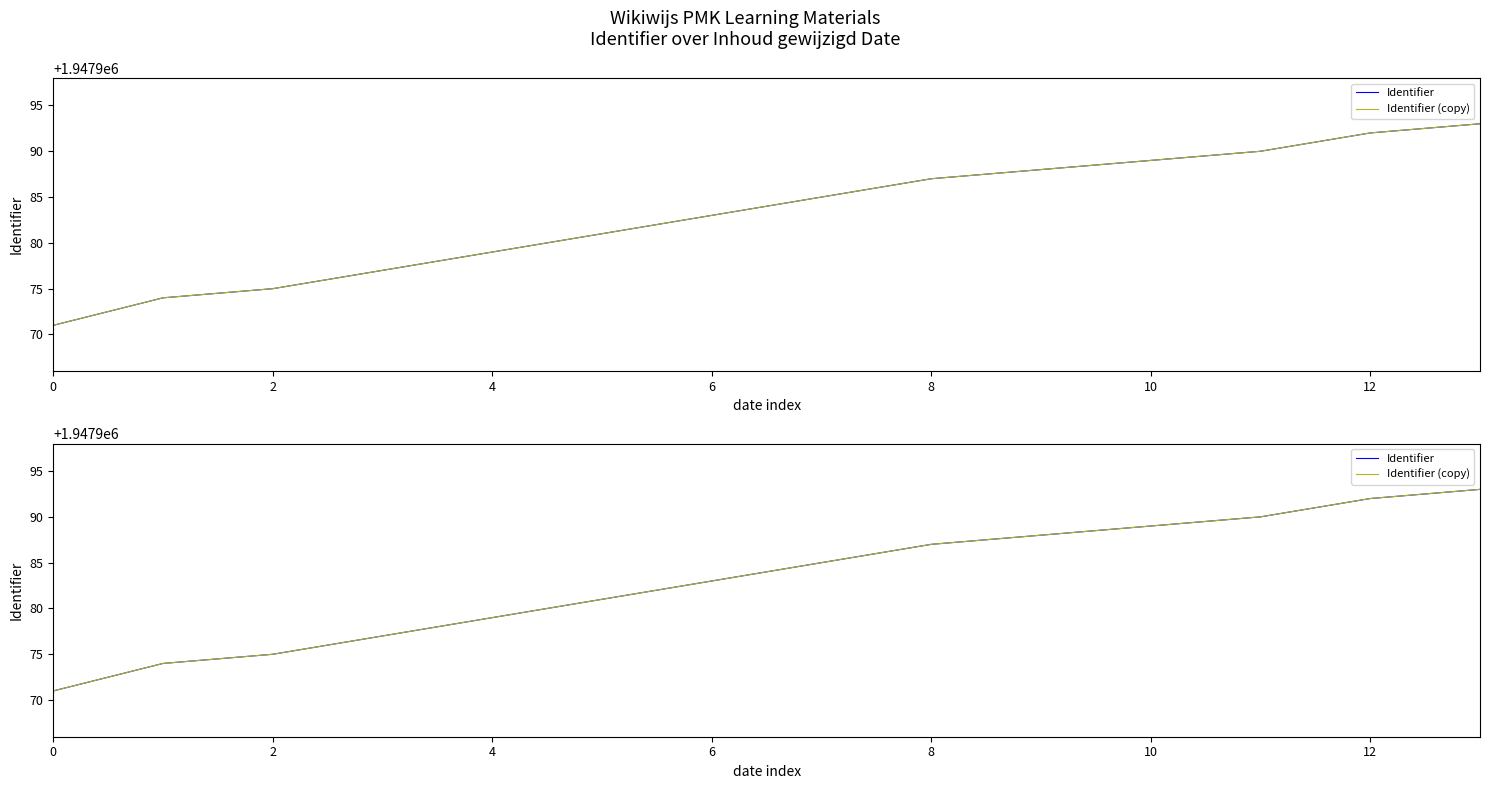

Is it true that Identifier (copy) equals 648875 at 14?

False